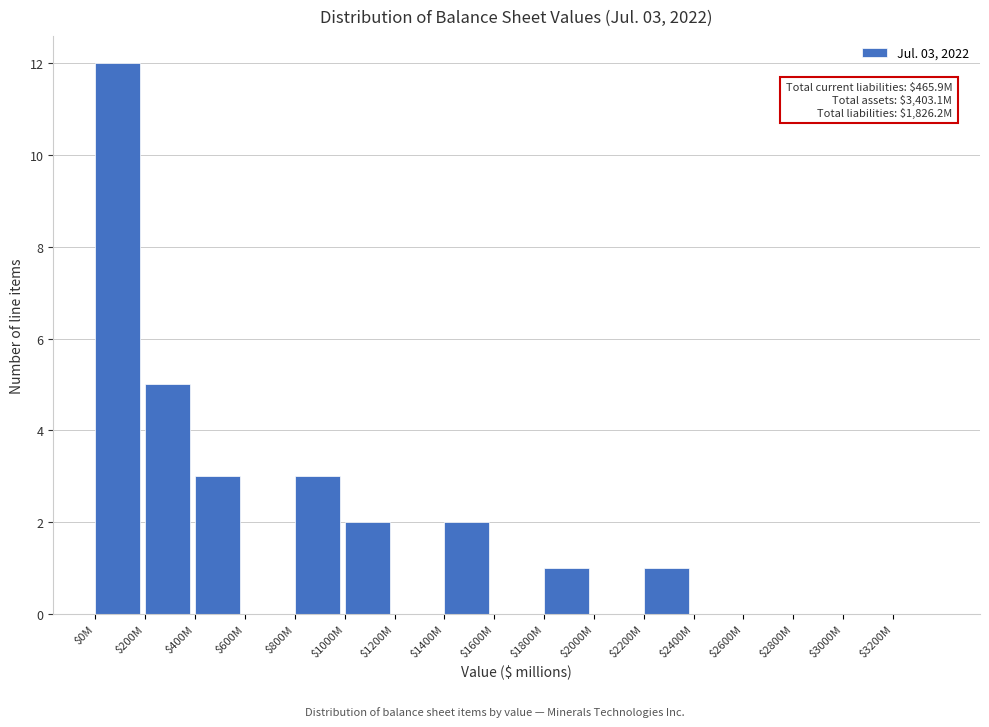

The value at $2800M is 8. True or false?

False